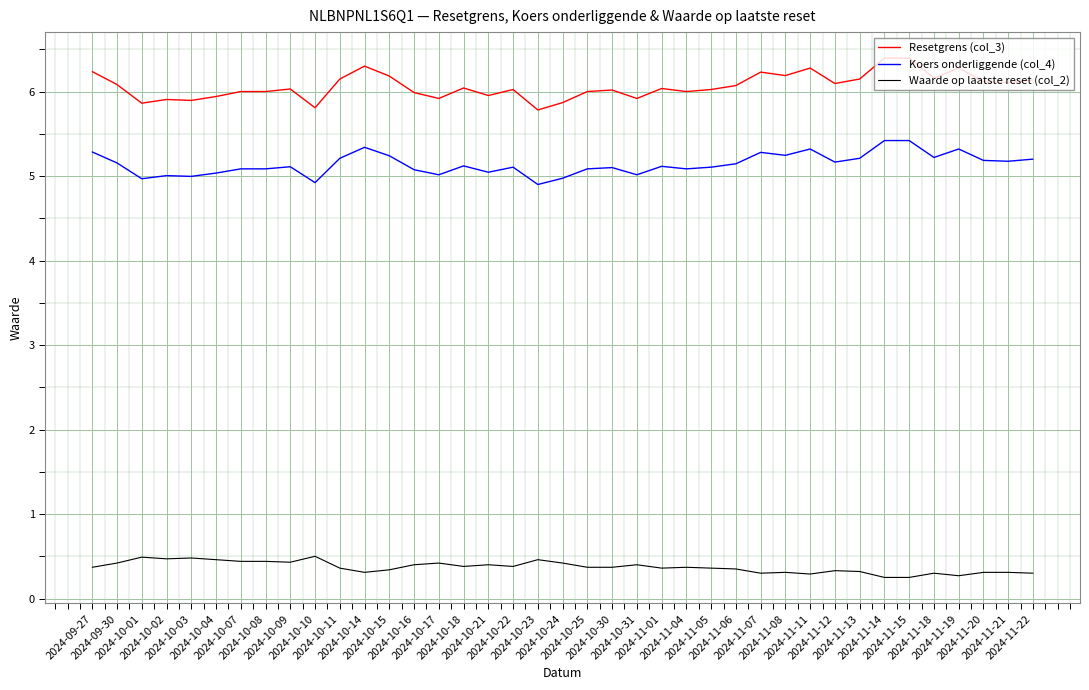

What is the difference between the maximum and minimum values in the Koers onderliggende (col_4) series?

0.5